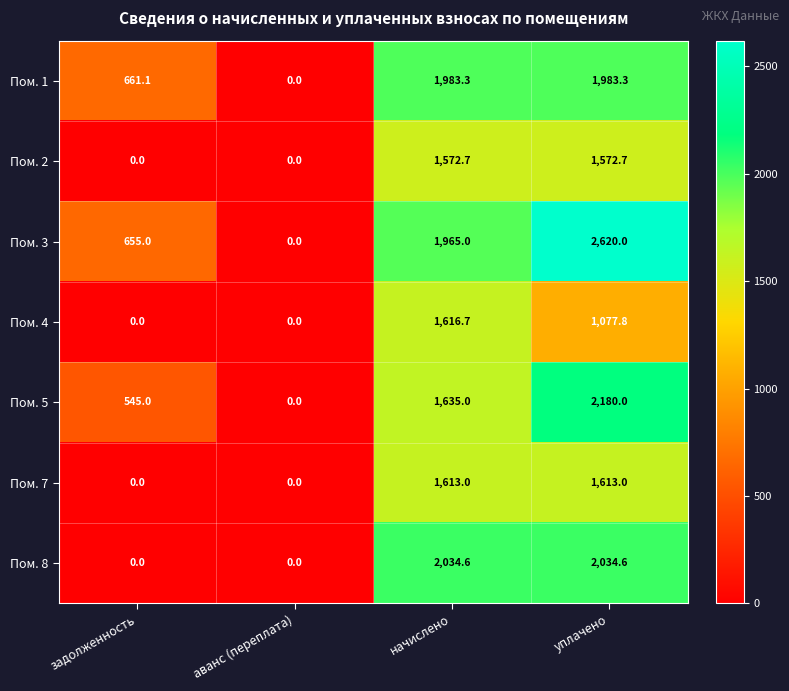

What is the difference between the maximum and minimum values in the Пом. 2 series?

1572.7